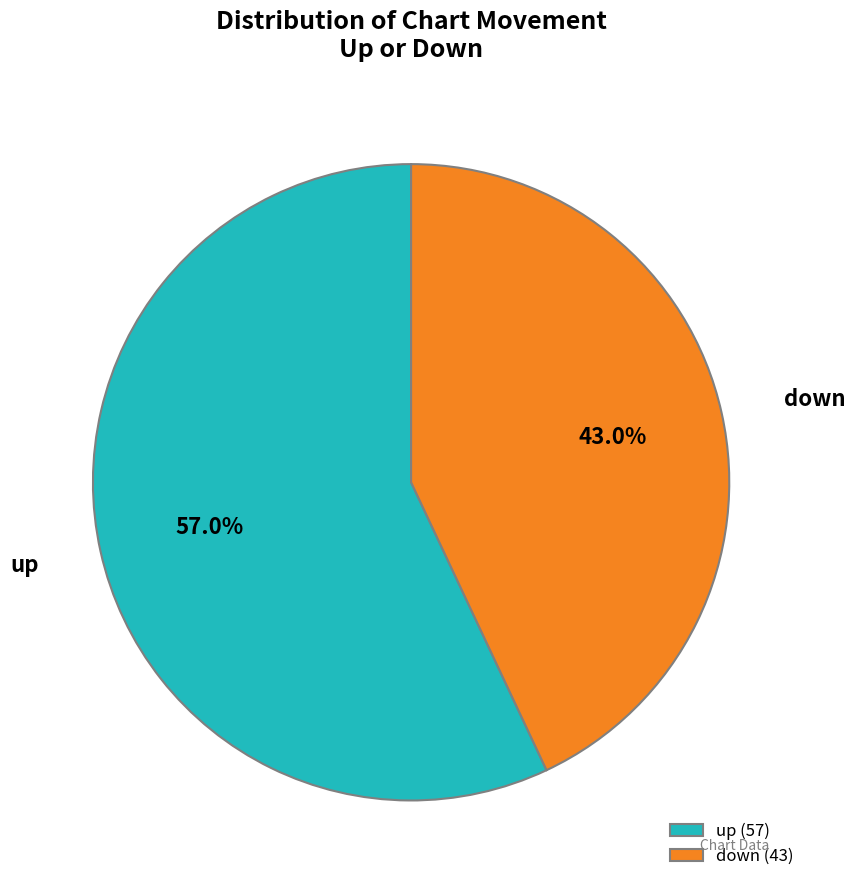

Is up the majority of the pie?

Yes